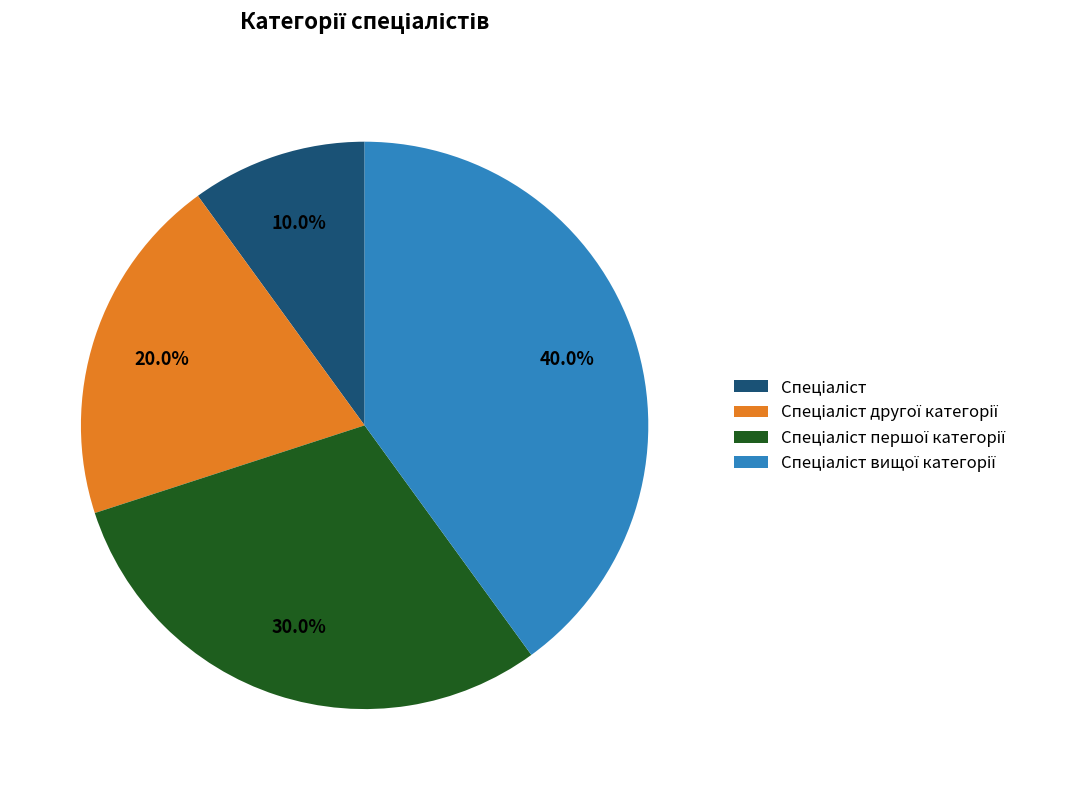

How many slices are in this pie chart?

4